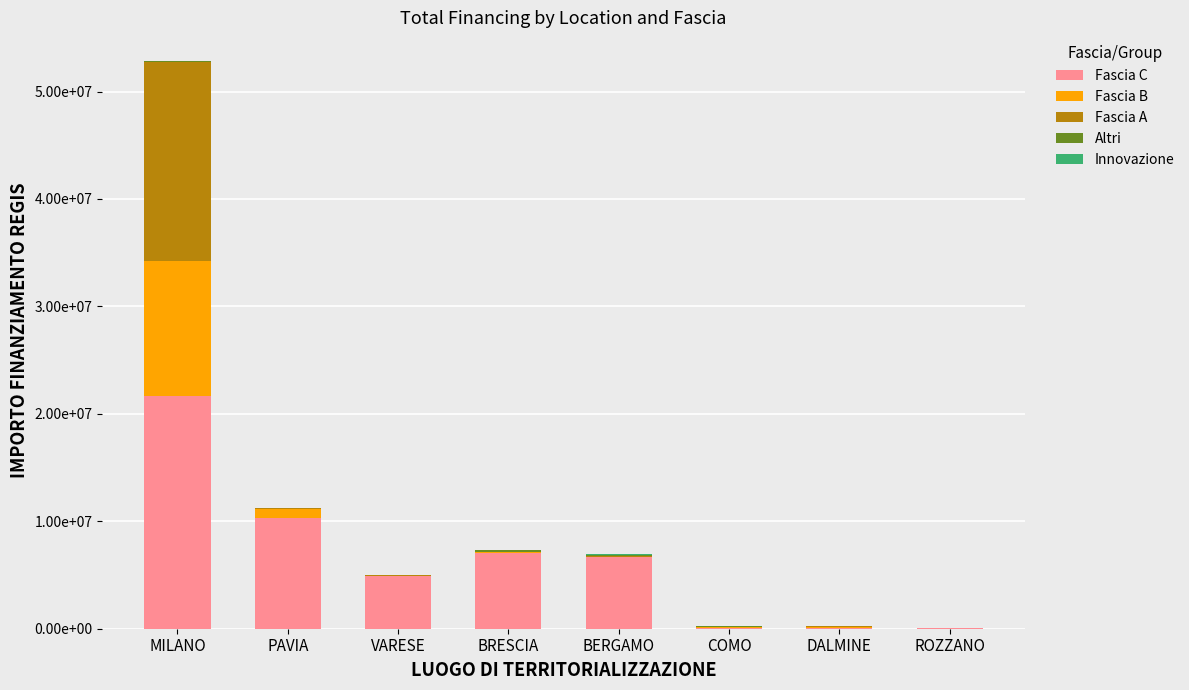

Does the chart contain stacked bars?

Yes